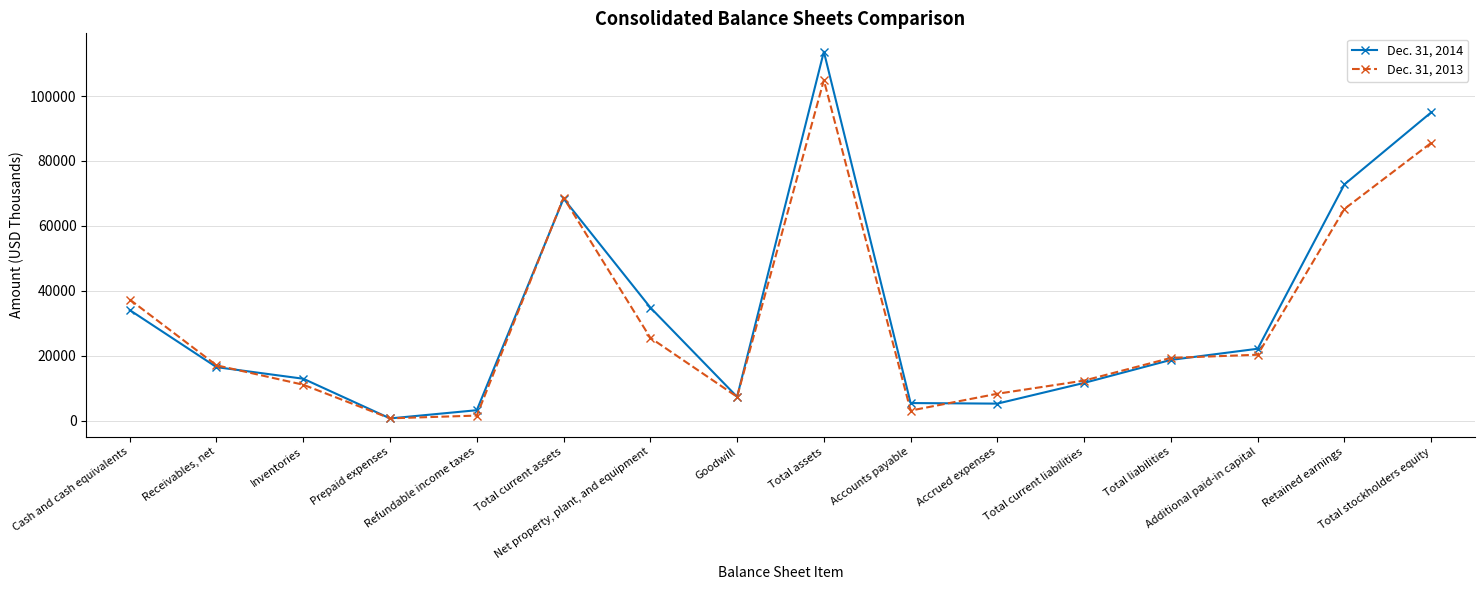

True or false: Dec. 31, 2014 has more than 2 interior local peaks.

False